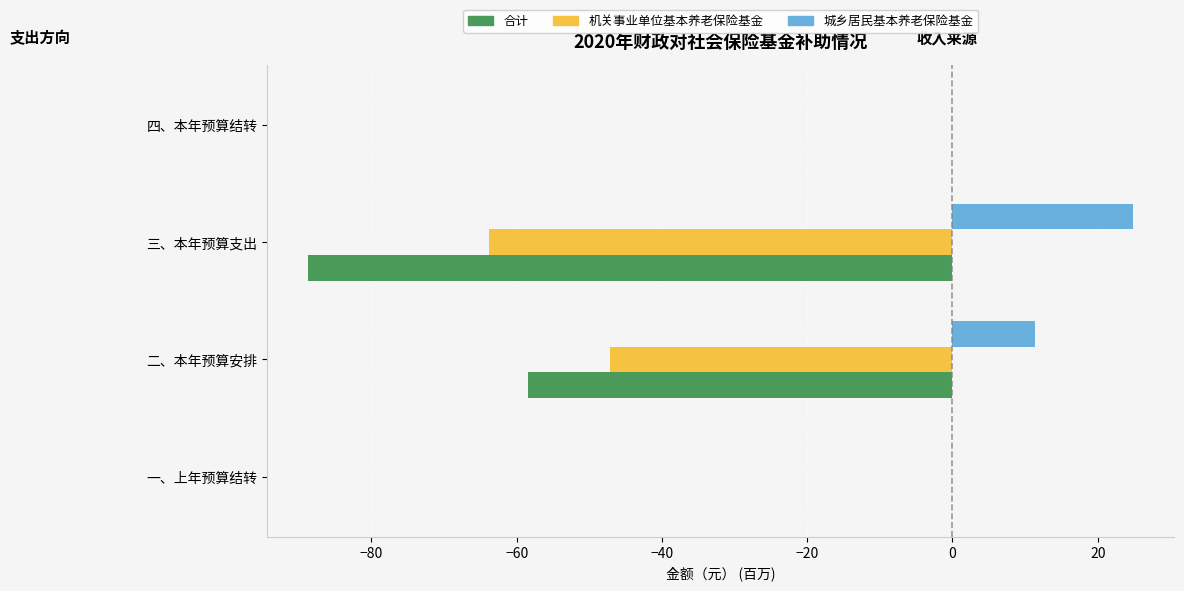

The 城乡居民基本养老保险基金 series shows 5.1 at 三、本年预算支出. True or false?

False